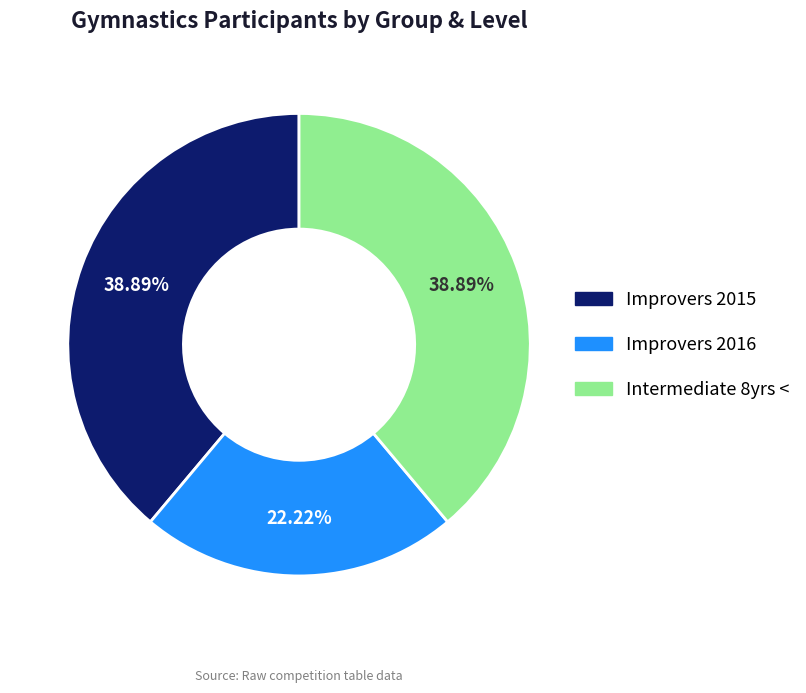

What is the ratio of the value at Intermediate 8yrs < to the value at Improvers 2015?

1.0